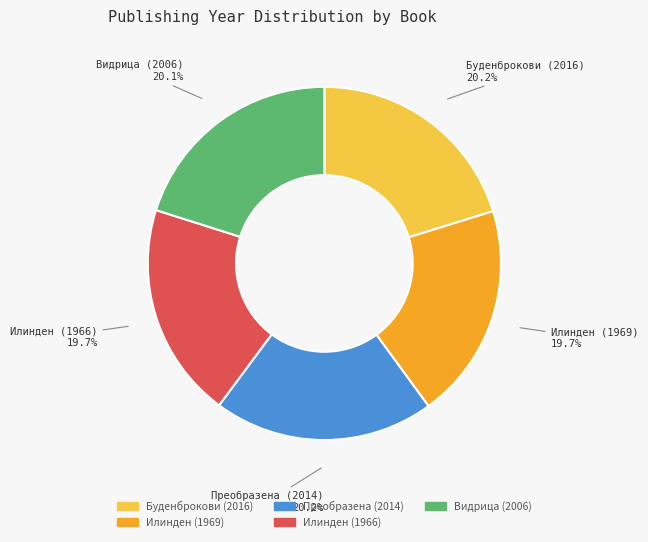

To the nearest percent, what portion does Илинден (1966) represent?

20%